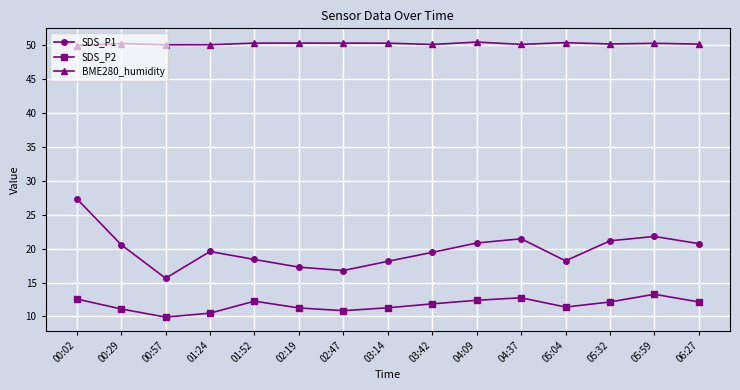

Which series has the largest total across all categories?

BME280_humidity